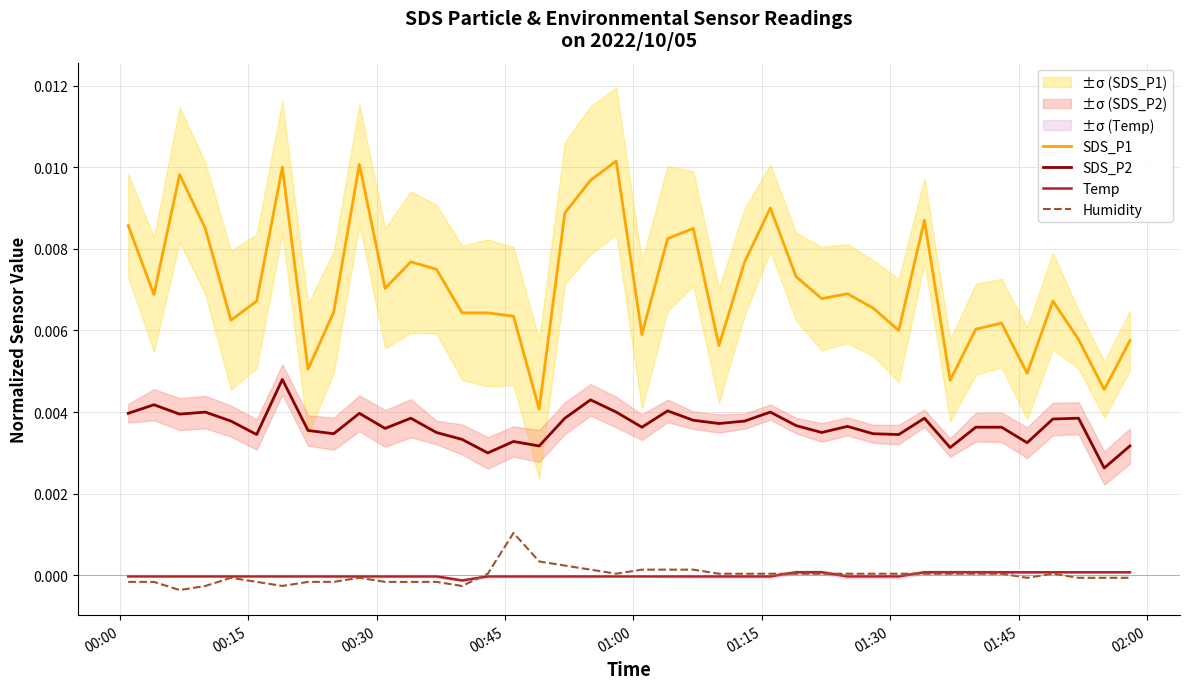

Reading right to left, list all the values displayed in this chart.

SDS_P1: 0.0	0.0	0.0	0.0	0.0	0.0	0.0	0.0	0.0	0.0	0.0	0.0	0.0	0.0	0.0	0.0	0.0	0.0	0.0	0.0	0.0	0.0	0.0	0.0	0.0	0.0	0.0	0.0	0.0	0.0	0.0	0.0	0.0	0.0	0.0	0.0	0.0	0.0	0.0	0.0
SDS_P2: 0.0	0.0	0.0	0.0	0.0	0.0	0.0	0.0	0.0	0.0	0.0	0.0	0.0	0.0	0.0	0.0	0.0	0.0	0.0	0.0	0.0	0.0	0.0	0.0	0.0	0.0	0.0	0.0	0.0	0.0	0.0	0.0	0.0	0.0	0.0	0.0	0.0	0.0	0.0	0.0
Temp: 0.0	0.0	0.0	0.0	0.0	0.0	0.0	0.0	0.0	-0.0	-0.0	-0.0	0.0	0.0	-0.0	-0.0	-0.0	-0.0	-0.0	-0.0	-0.0	-0.0	-0.0	-0.0	-0.0	-0.0	-0.0	-0.0	-0.0	-0.0	-0.0	-0.0	-0.0	-0.0	-0.0	-0.0	-0.0	-0.0	-0.0	-0.0
Humidity: -0.0	-0.0	-0.0	0.0	-0.0	0.0	0.0	0.0	0.0	0.0	0.0	0.0	0.0	0.0	0.0	0.0	0.0	0.0	0.0	0.0	0.0	0.0	0.0	0.0	0.0	0.0	-0.0	-0.0	-0.0	-0.0	-0.0	-0.0	-0.0	-0.0	-0.0	-0.0	-0.0	-0.0	-0.0	-0.0